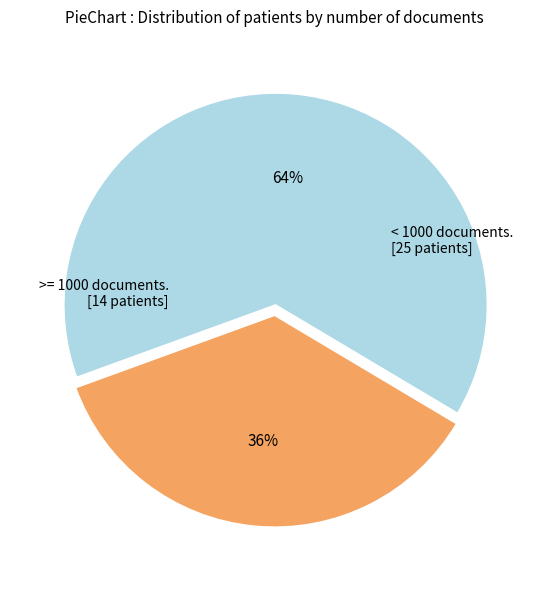

How many slices are in this pie chart?

2